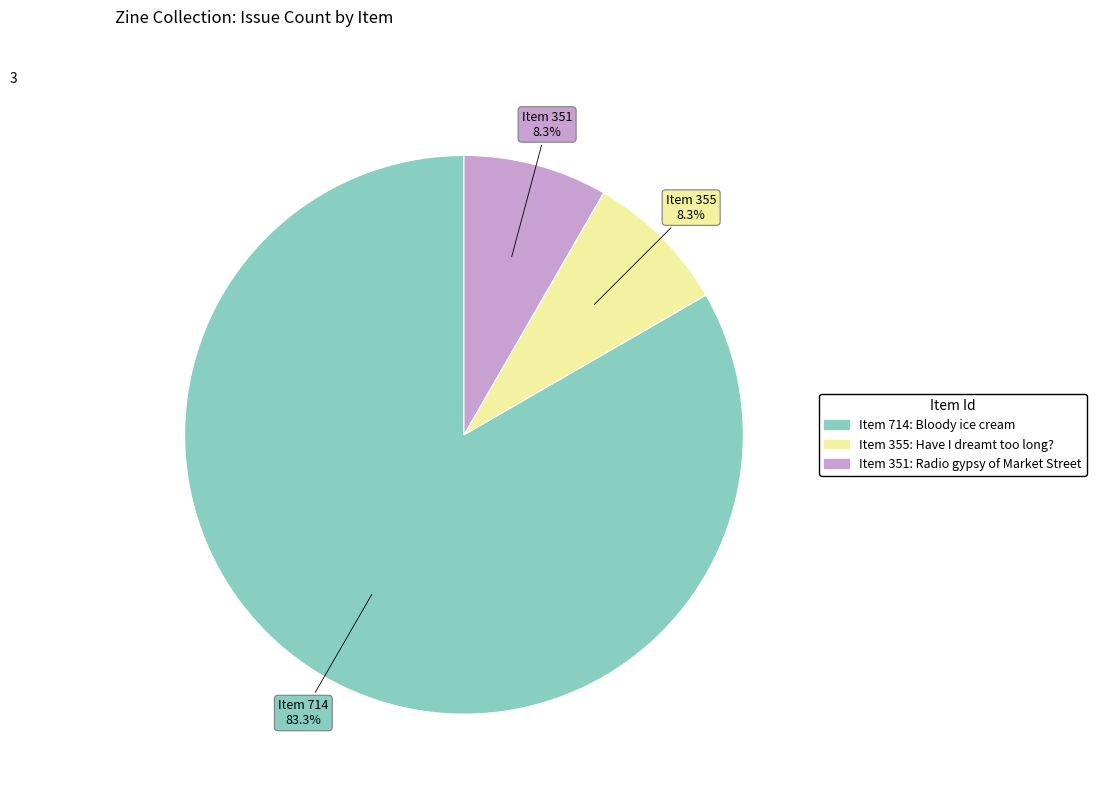

Does any single category account for the majority?

Yes